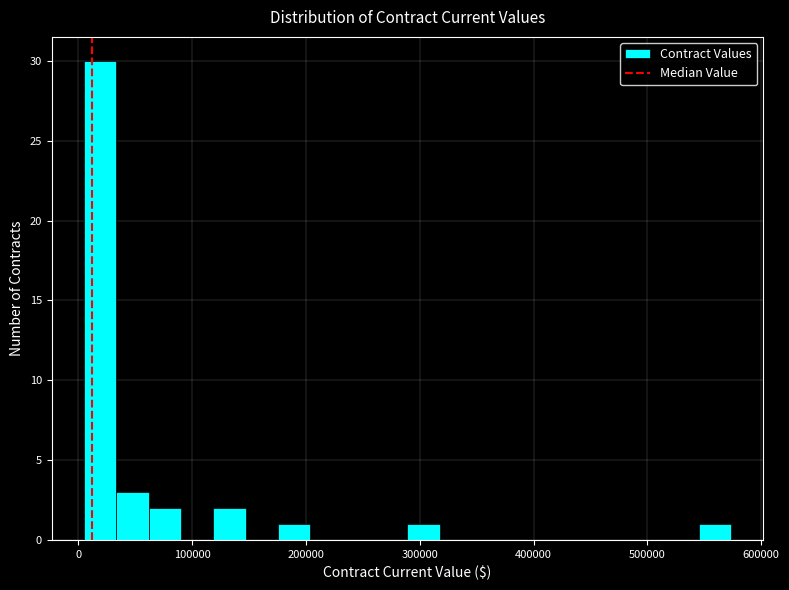

Around what value on the x-axis is the tallest bar? Give the approximate position of its centre, as read against the axis.

20000